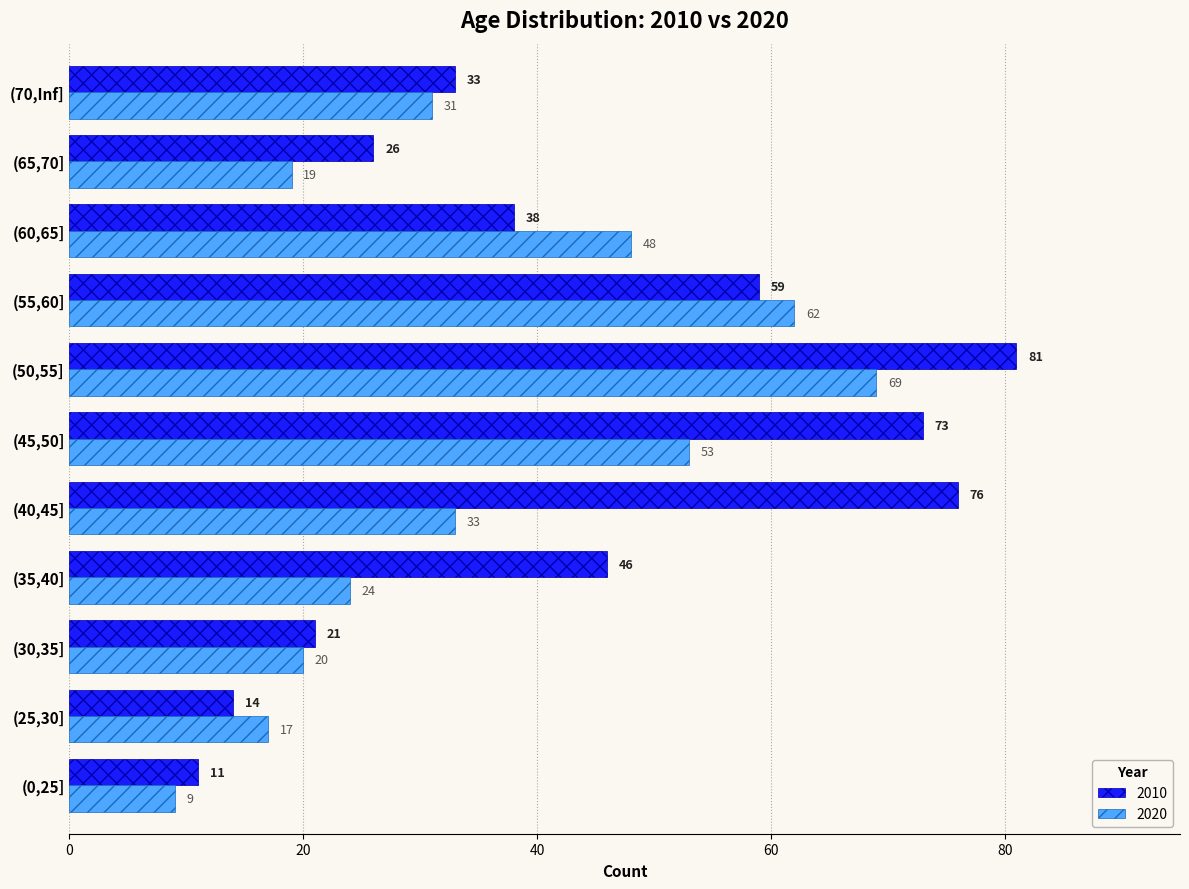

At which category is the sum across all series the highest?

(50,55]